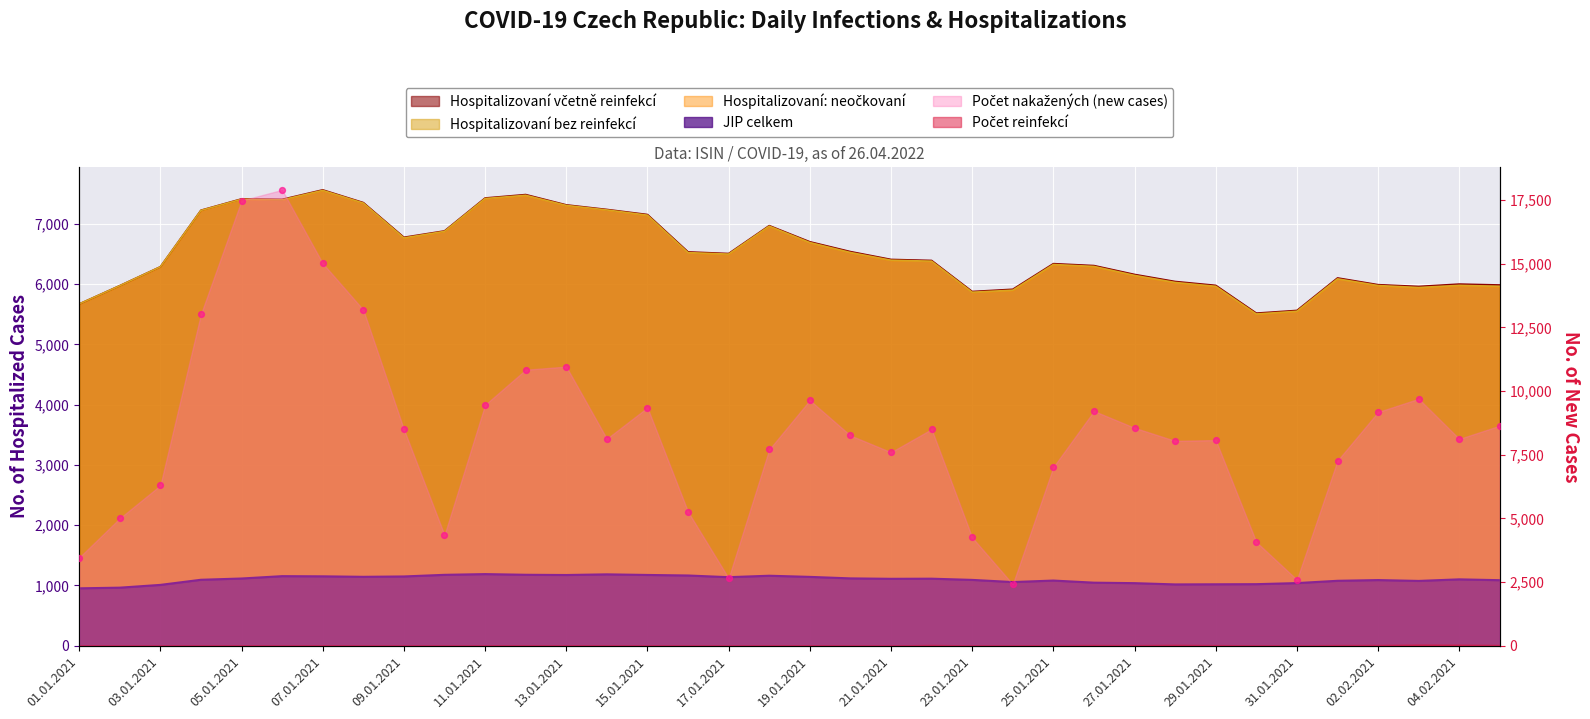

Which series has the largest Y range (max minus min)?

Pocet nakazenych